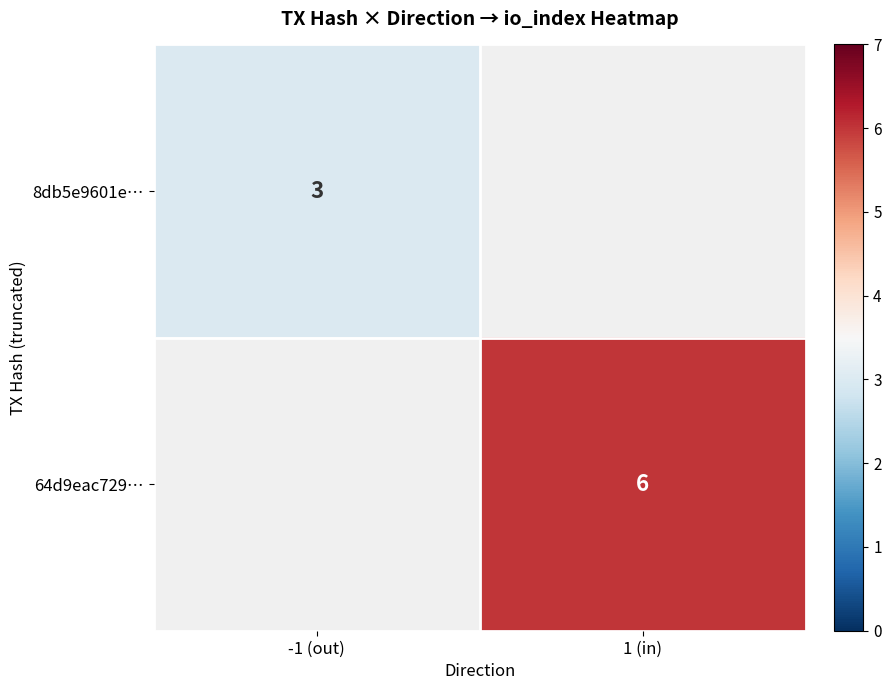

Between -1 (out) and 1 (in), which is larger?

1 (in)